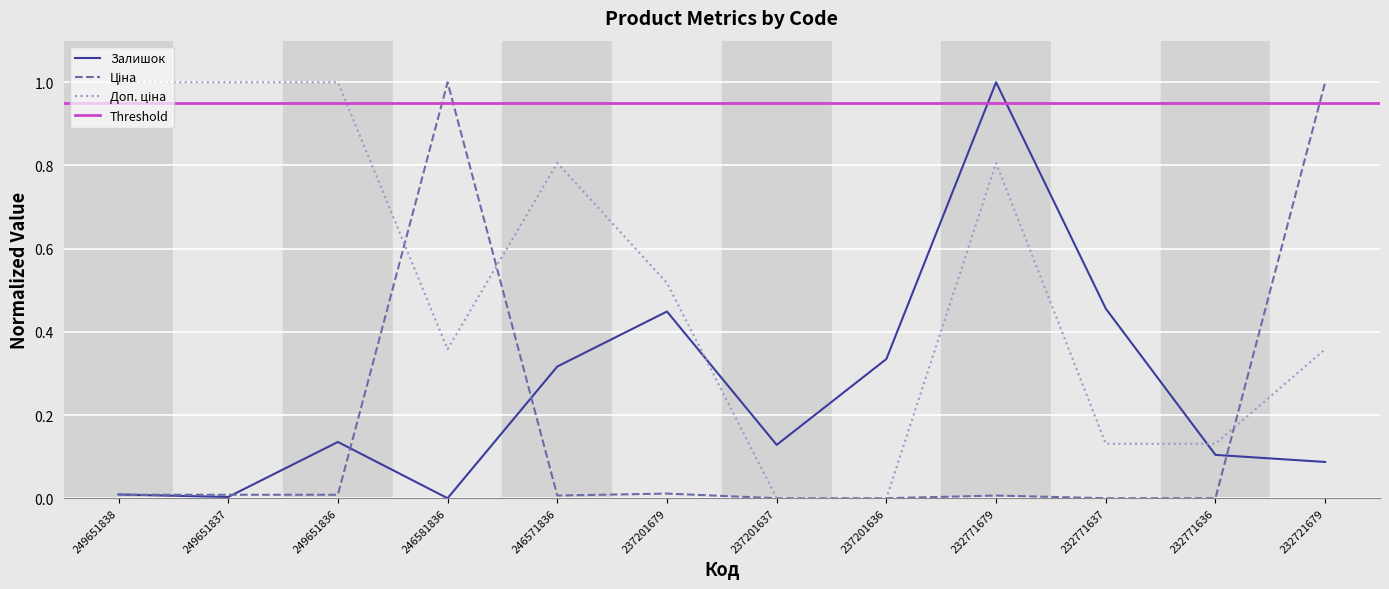

What is the value of the Доп. ціна point at the 4th from the left?

0.4